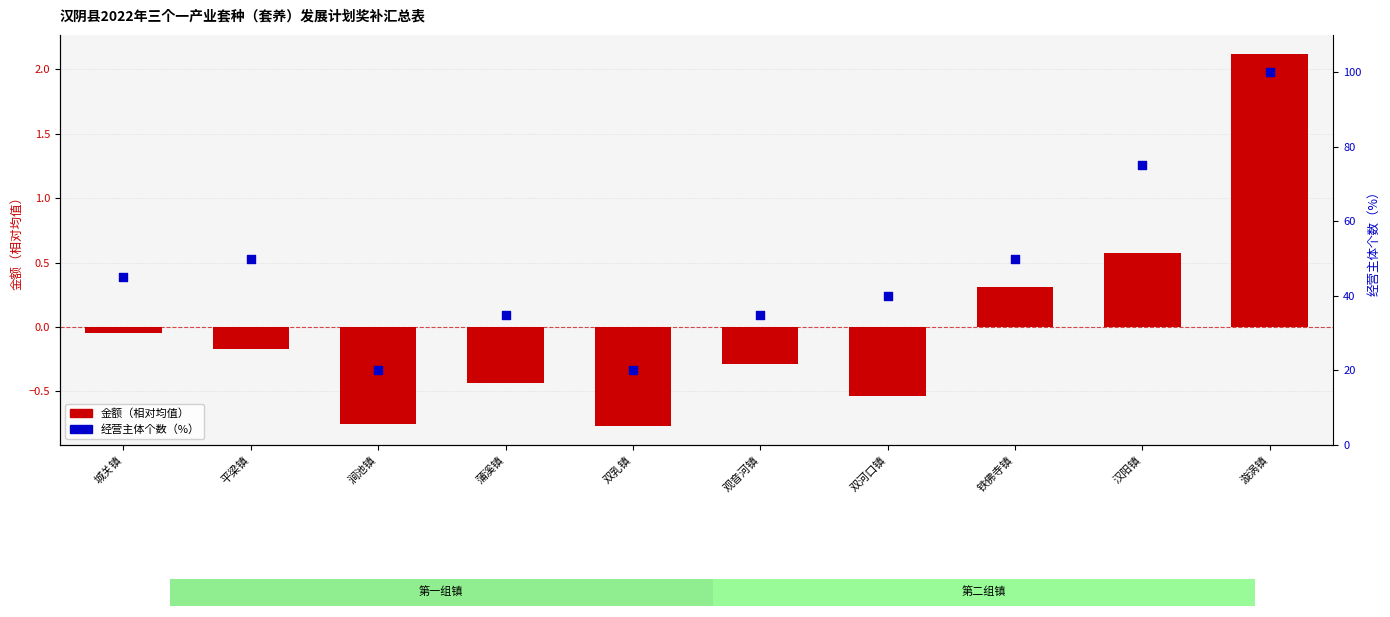

At how many categories does at least one series exceed 69?

2